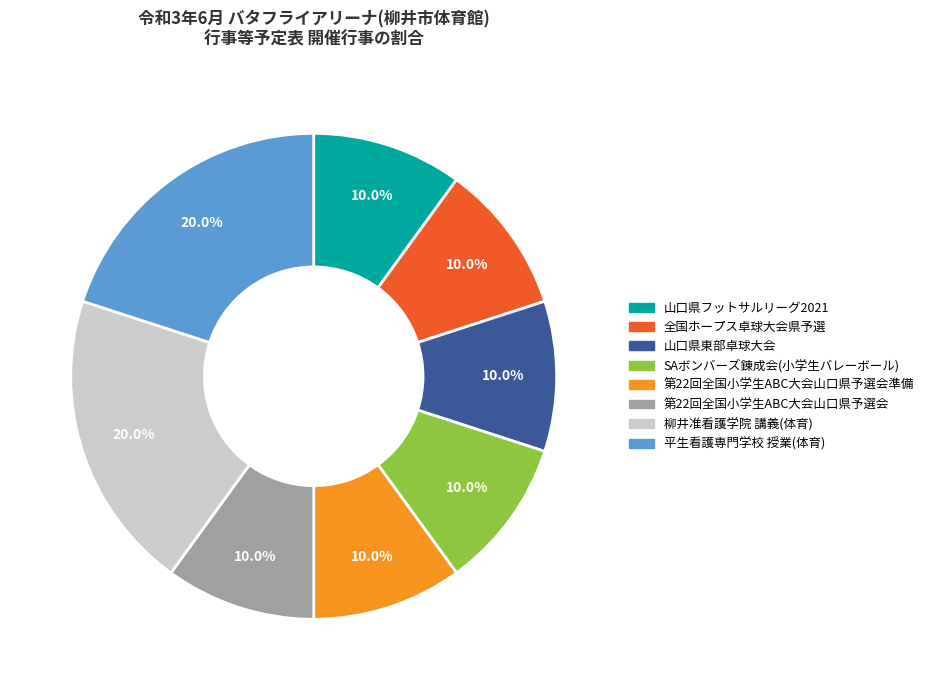

To the nearest percent, what is the difference between the 山口県東部卓球大会 and 平生看護専門学校 授業(体育) slice percentages?

10%